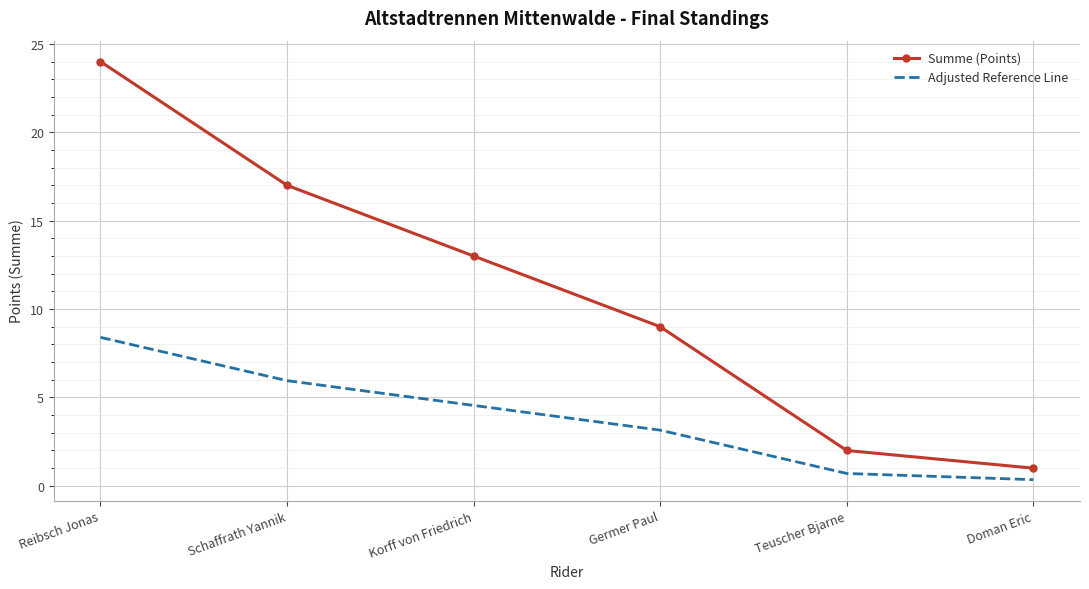

What is the difference between the highest and lowest values at Teuscher Bjarne?

1.3